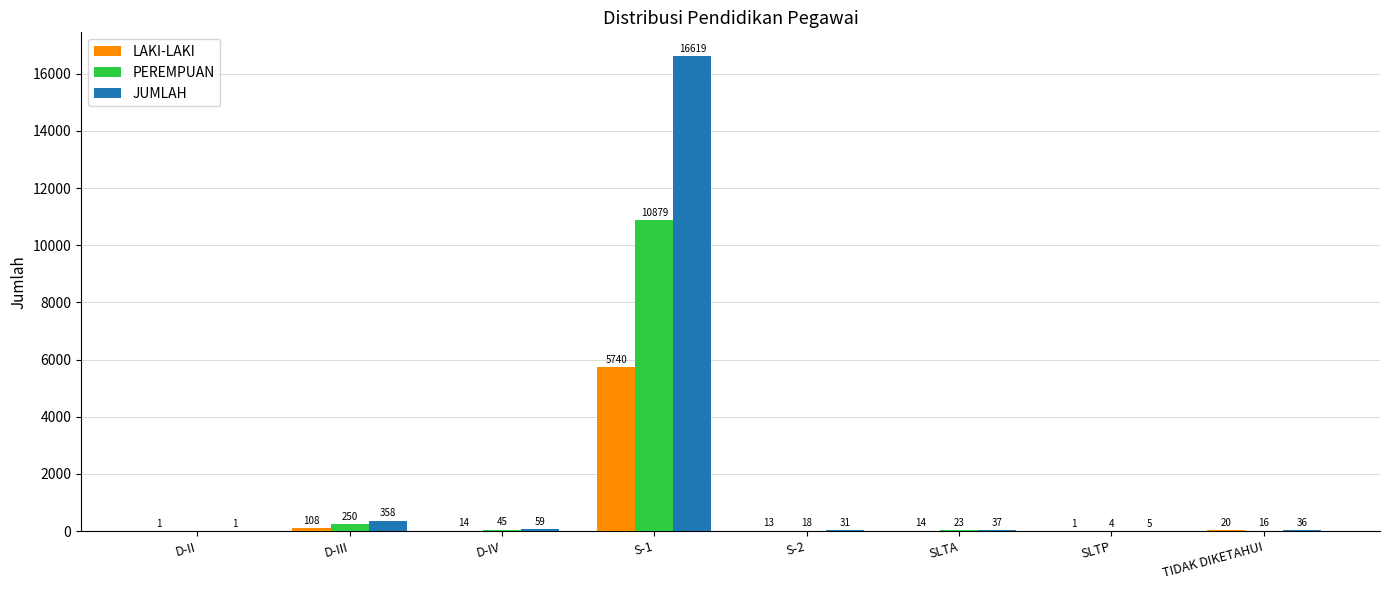

At which category is the sum across all series the highest?

S-1